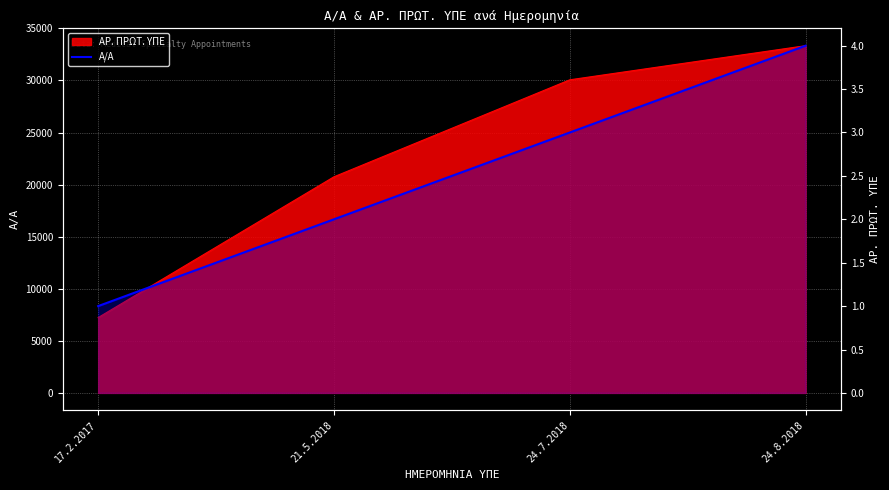

What is the label of the 1st point from the left?

17.2.2017